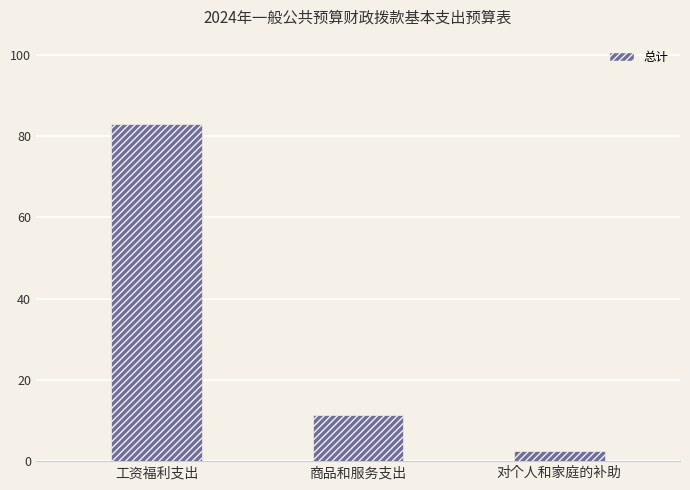

What is the approximate value at 工资福利支出?

82.9